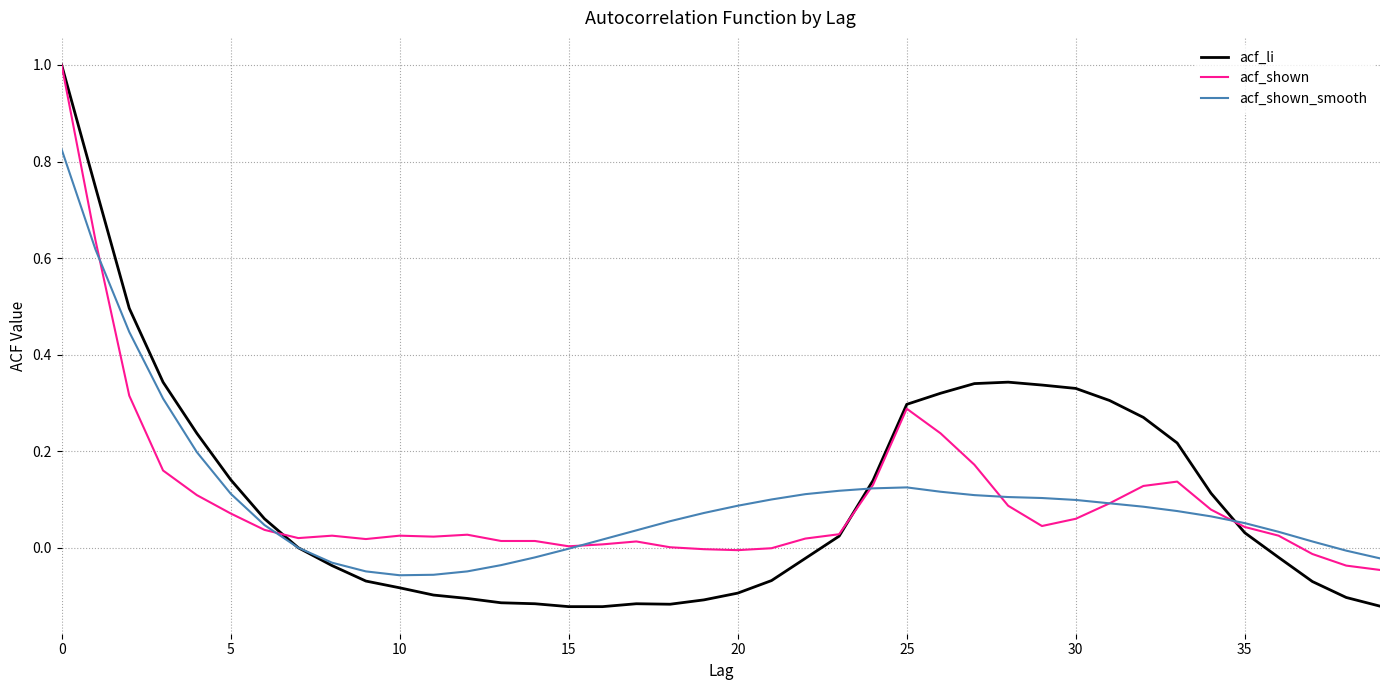

What is the highest value of the acf_shown series?

1.0